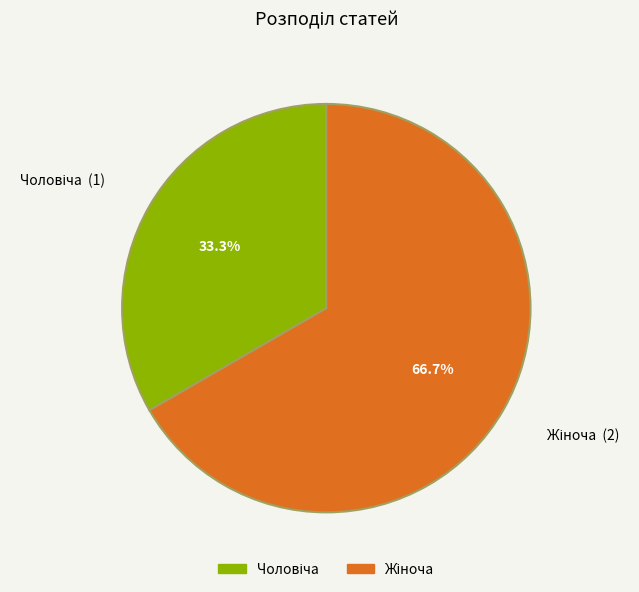

How many segments does this pie chart have?

2